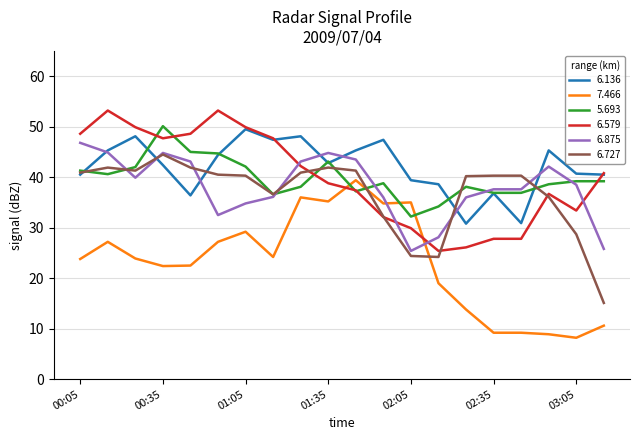

Which series ends up on top after the final intersection of 5.693 and 6.875?

5.693